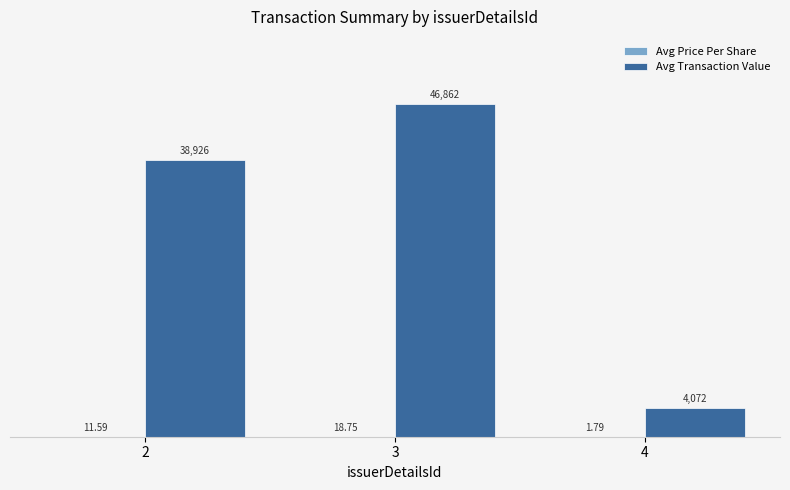

At which label does Avg Transaction Value first exceed 38925?

2